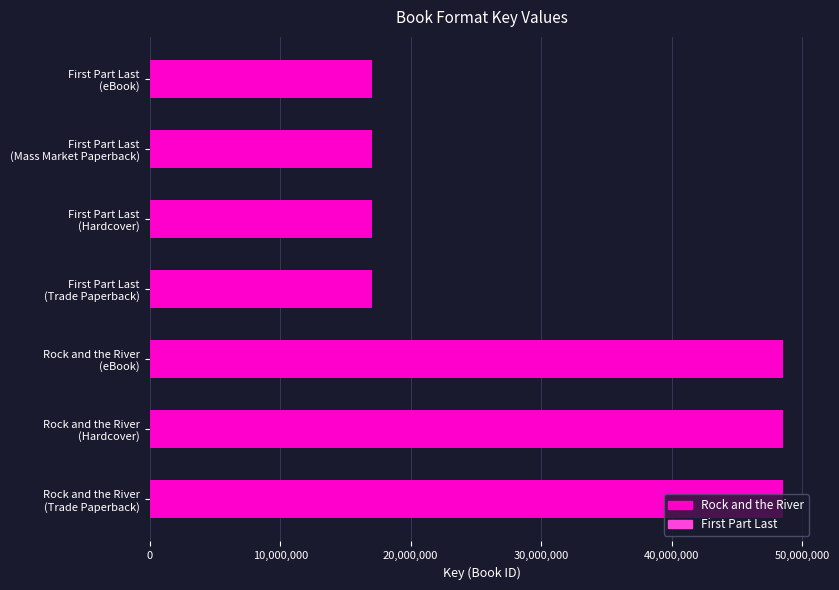

What is the greatest value displayed?

48551525